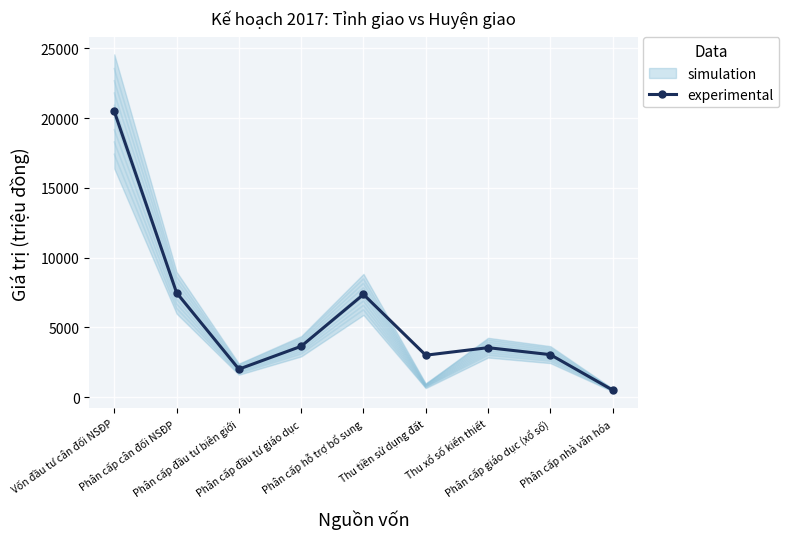

What is the label of the 5th point from the right?

Phân cấp hỗ trợ bổ sung